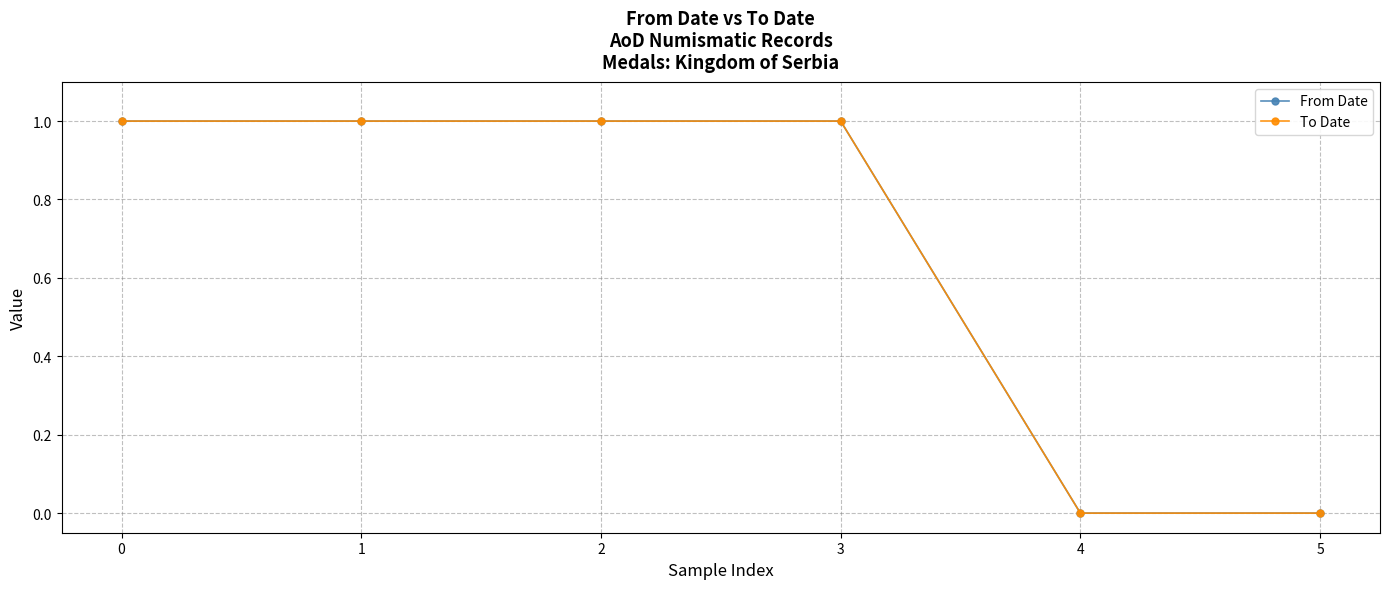

Does the chart have visible grid lines?

Yes